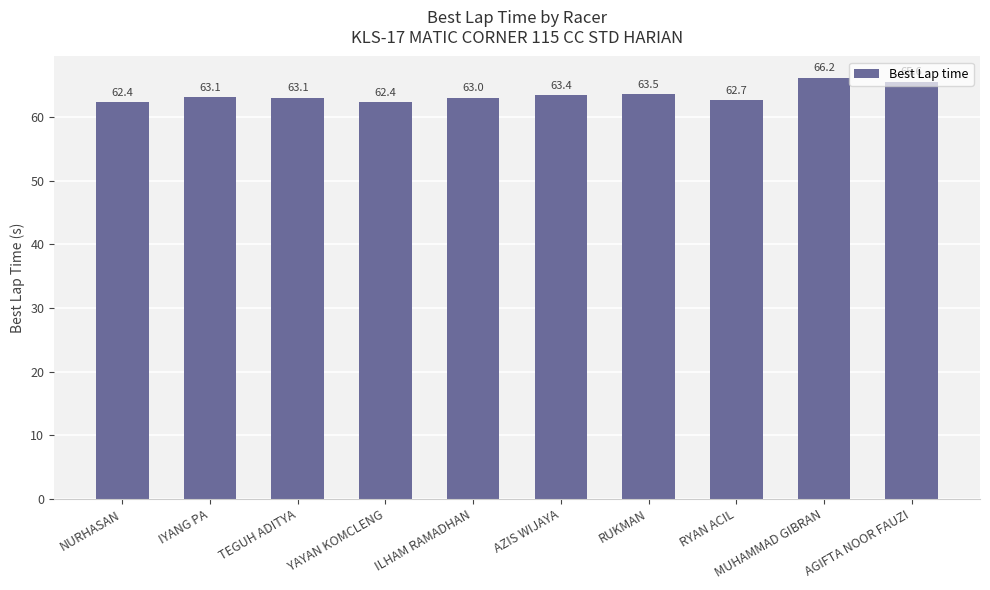

The value at RUKMAN is 63.5. True or false?

True